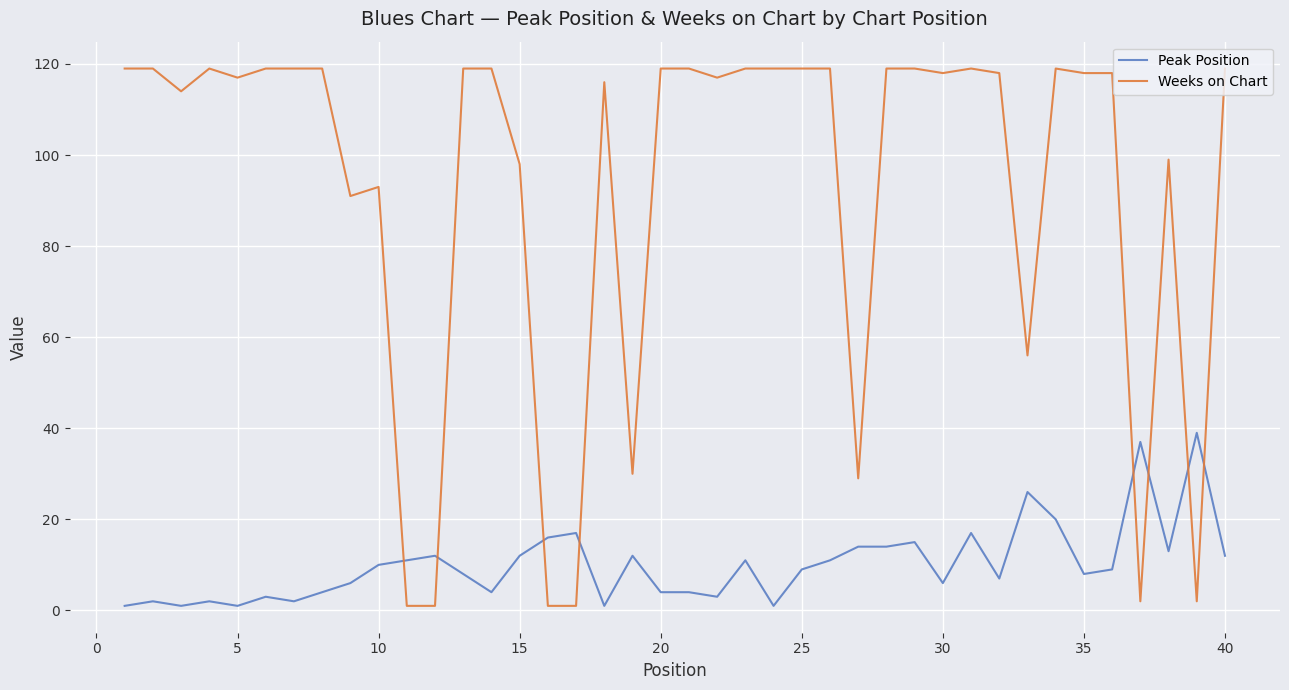

Which series has the largest total across all categories?

Weeks on Chart